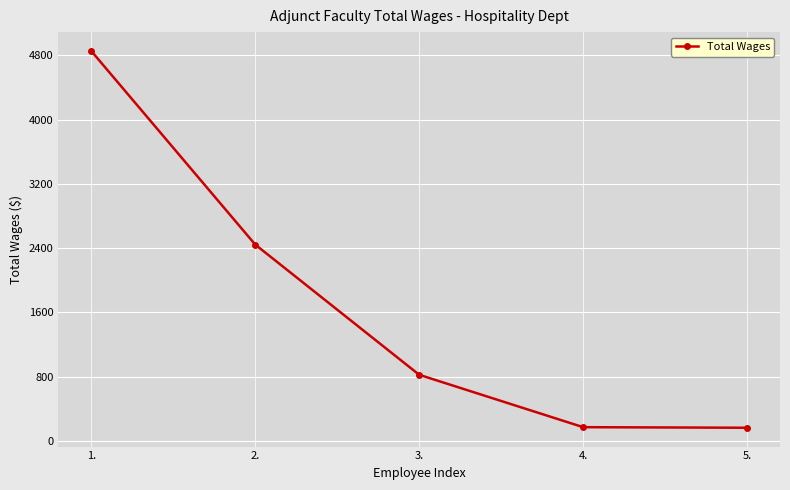

What is the difference between the maximum and minimum values?

4690